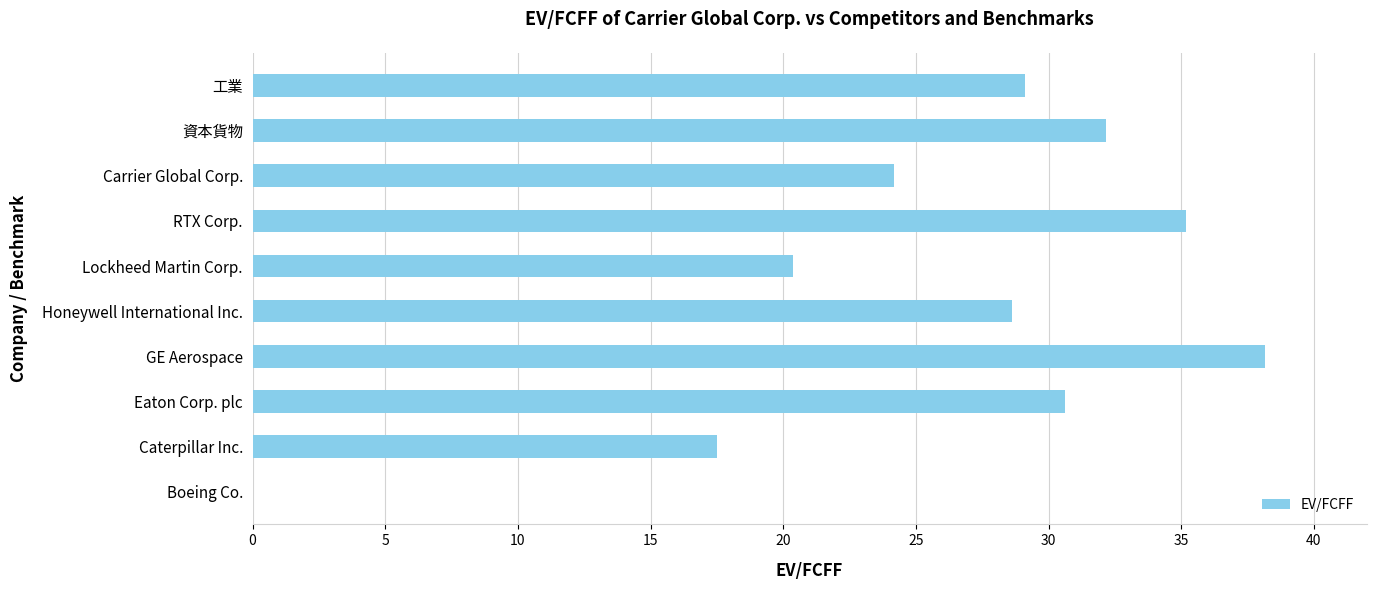

How many categories are shown in the chart?

10